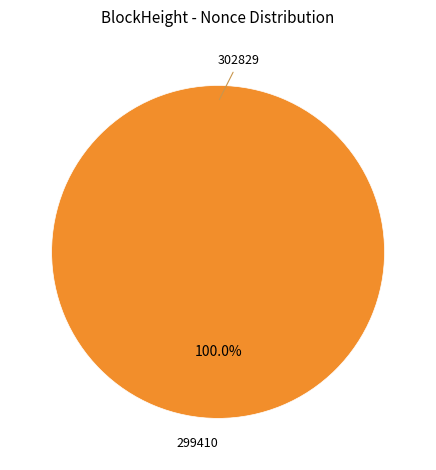

Which category accounts for the majority?

299410